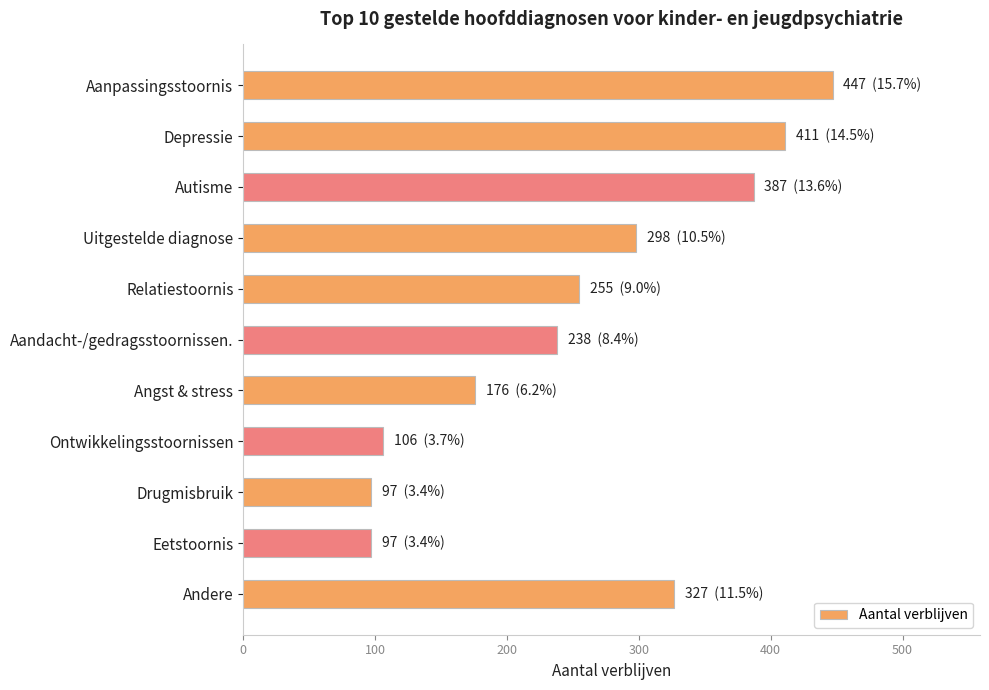

True or false: the data shows 777 at Aanpassingsstoornis.

False